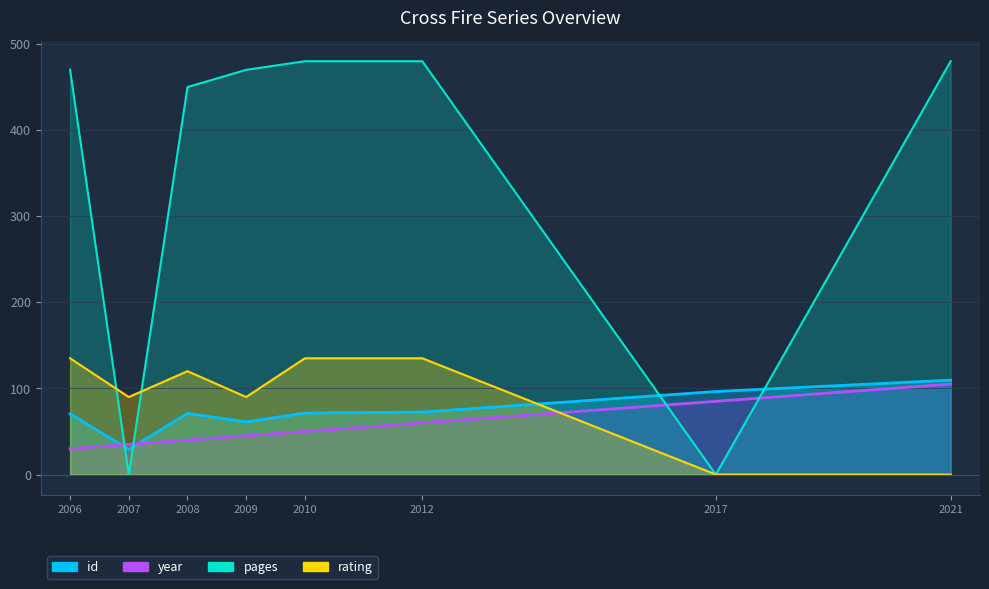

At how many categories does at least one series exceed 342?

6